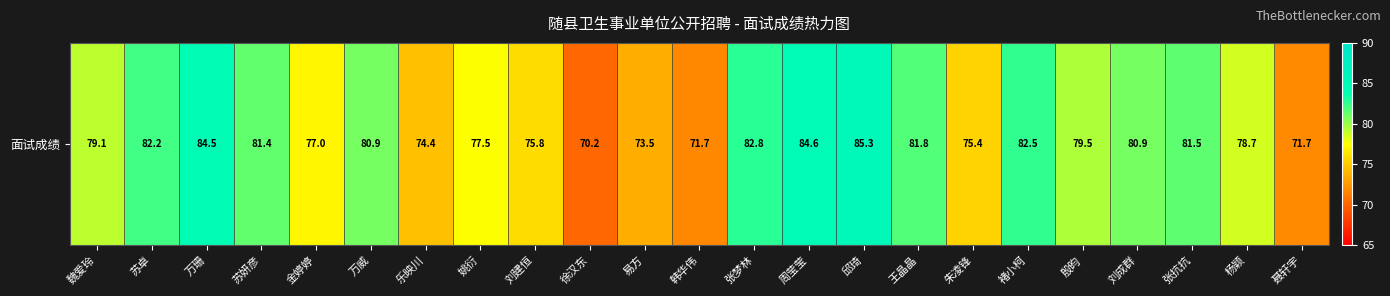

Where is the data nearest to the value 77?

金婷婷